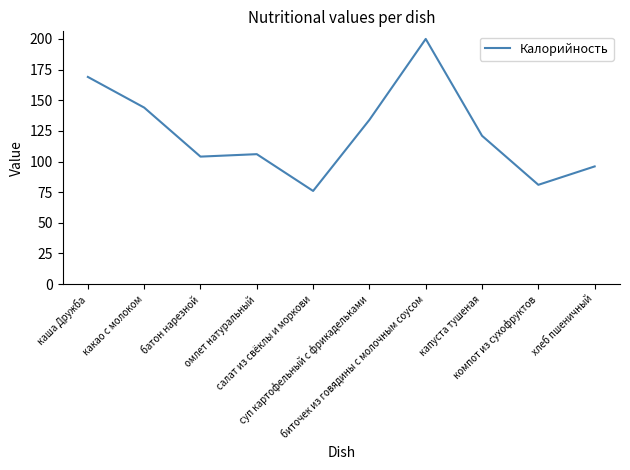

What is the greatest value displayed?

200